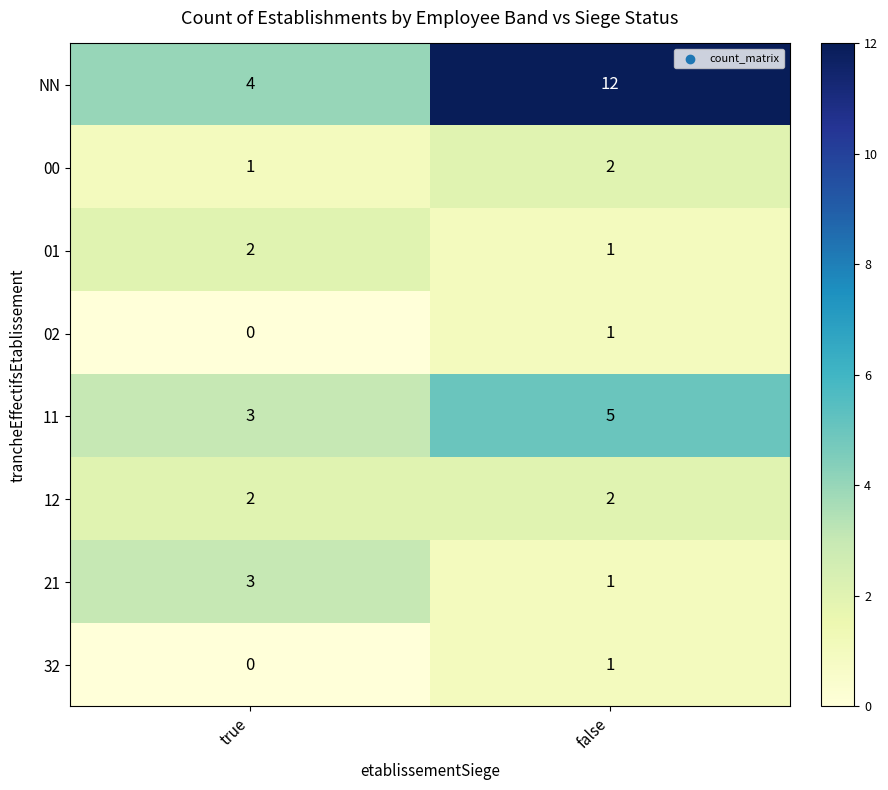

List the labels in order of NN value, largest first.

false, true